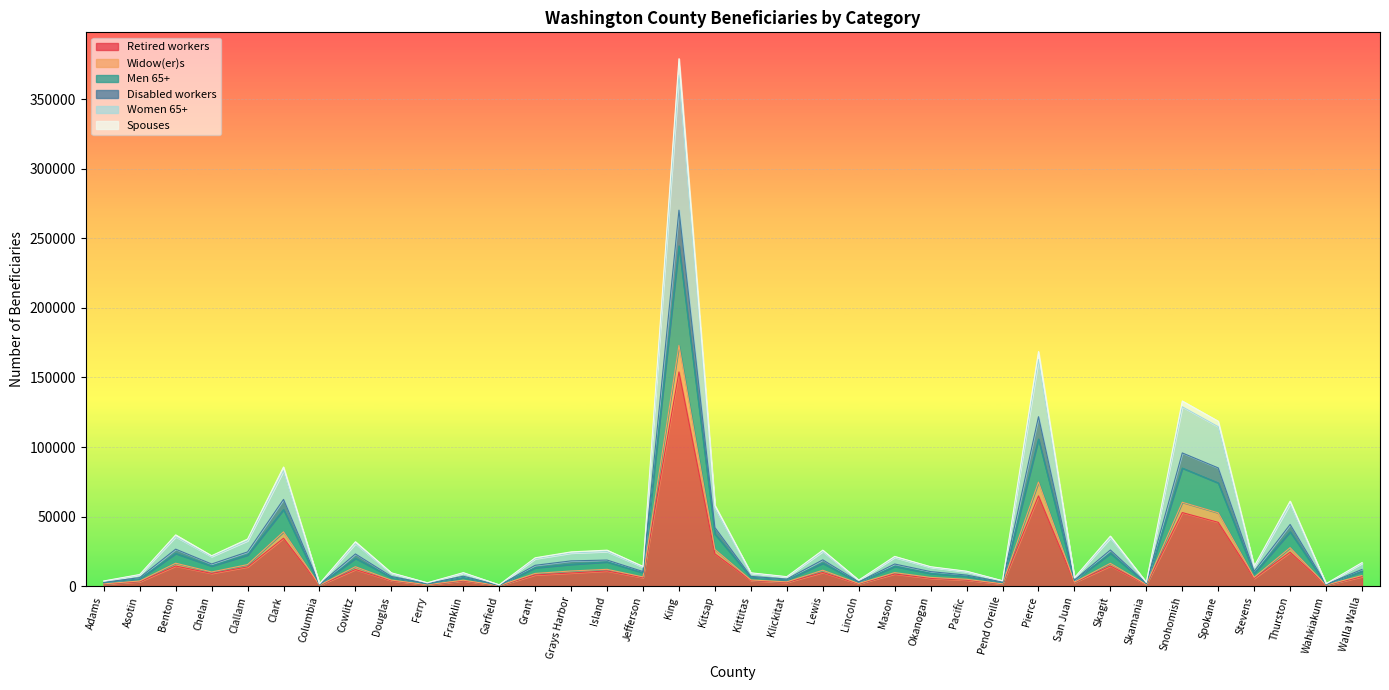

At which category does Men 65+ reach its first local valley?

Chelan